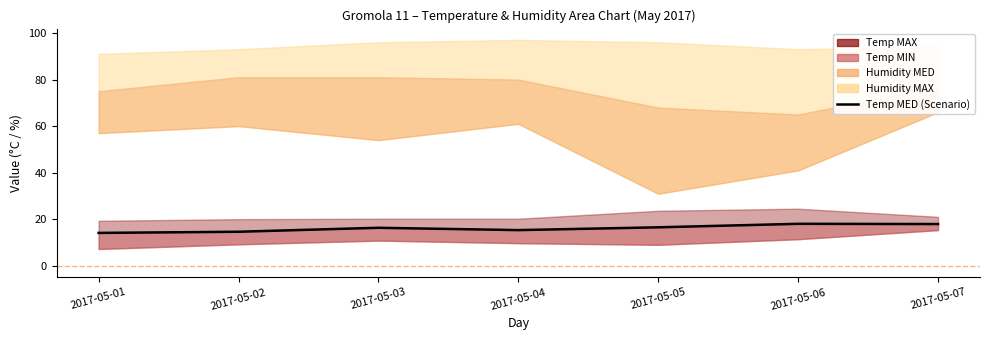

Is it true that the value at 2017-05-01 is 19.1?

False